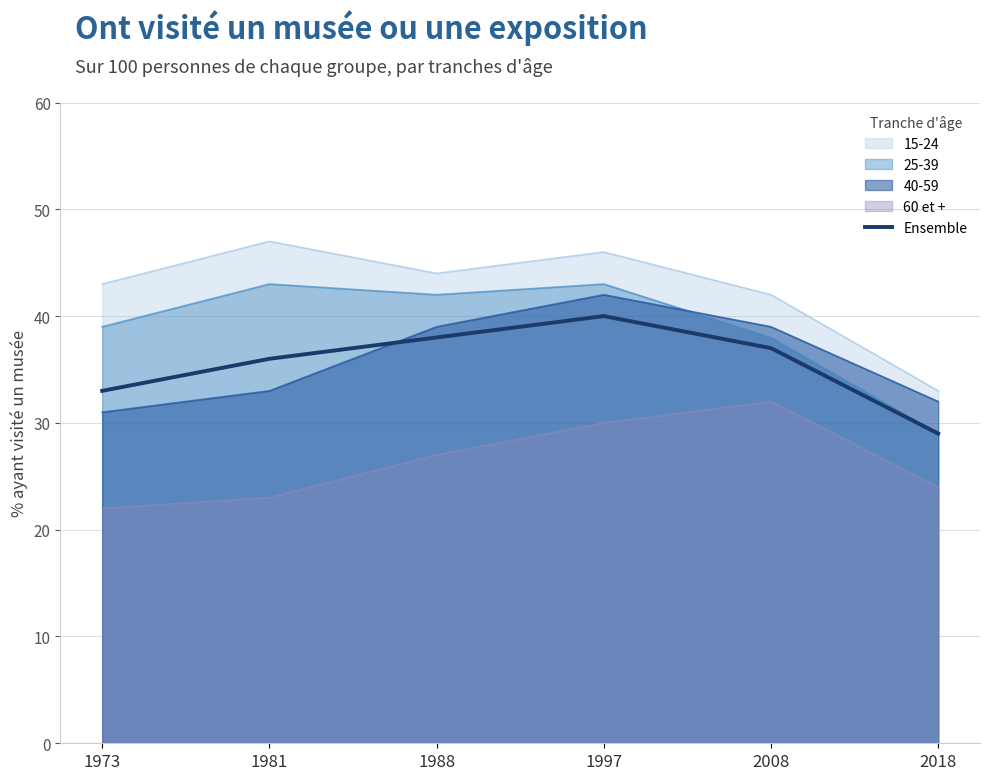

At which category does the chart reach its peak across all series?

1981